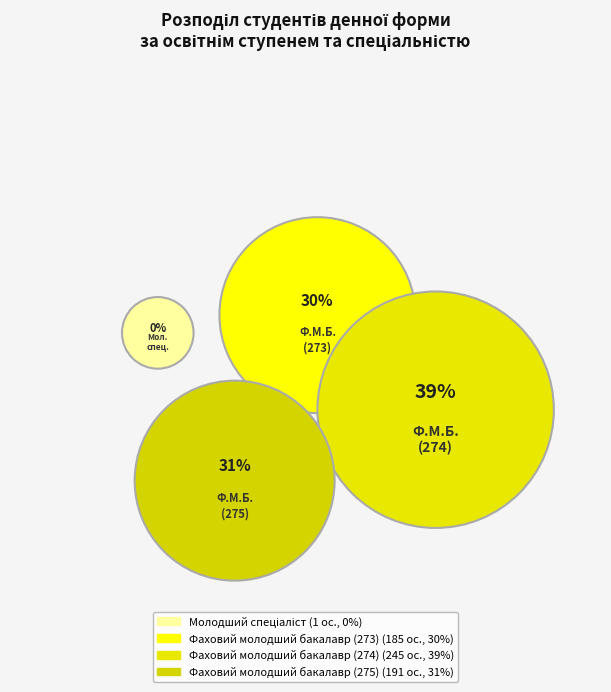

What is the ratio of the value at Фаховий молодший бакалавр (274) to the value at Молодший спеціаліст?

245.0